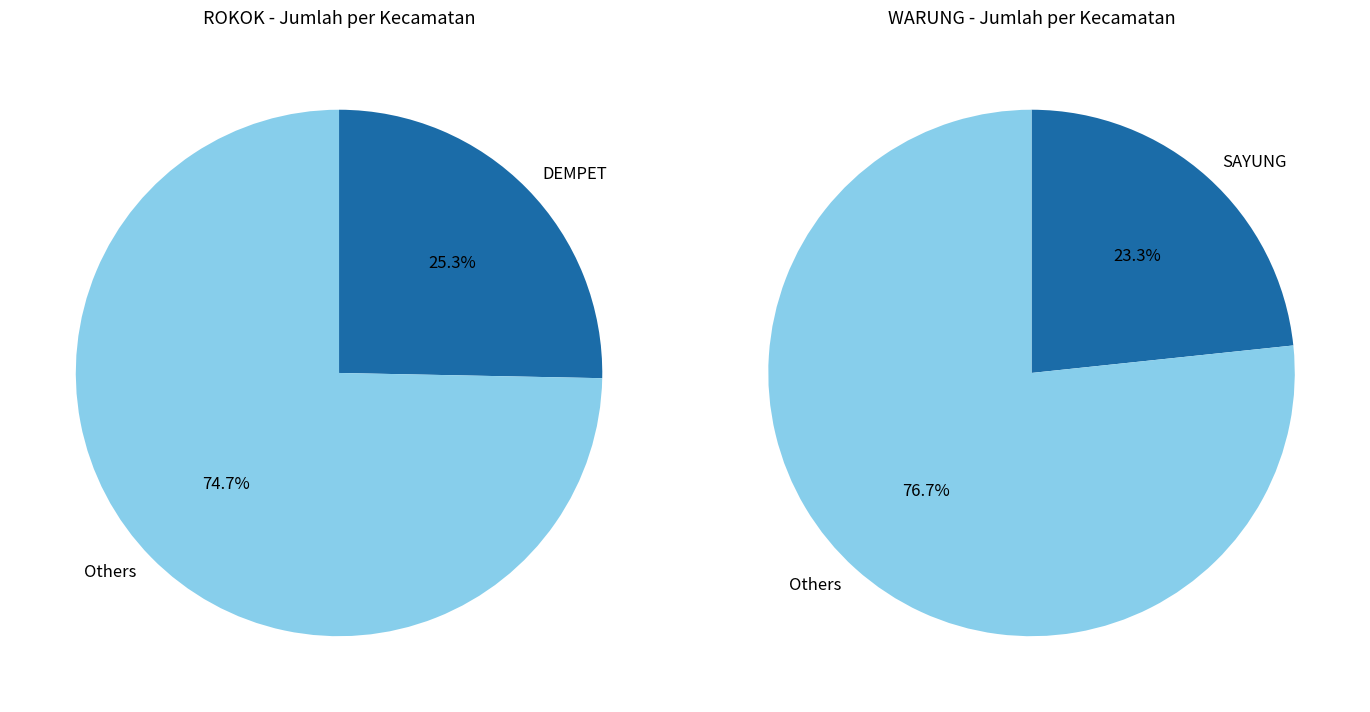

The SAYUNG slice represents 8% of the pie. True or false?

False